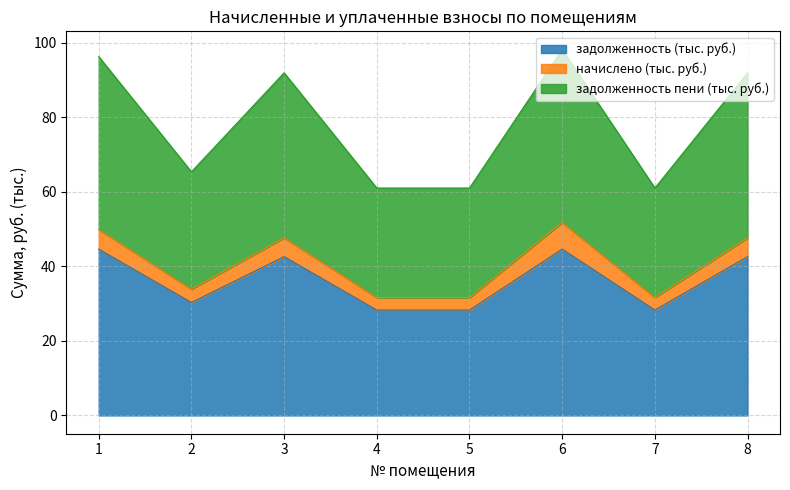

What is the sum of the задолженность values at 2 and 6?

74.9